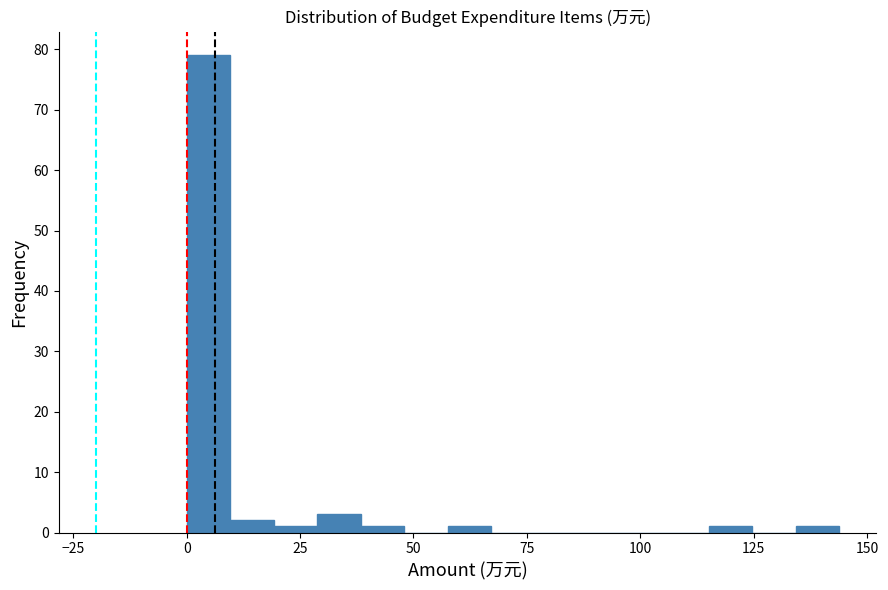

Around what value on the x-axis is the tallest bar? Give the approximate position of its centre, as read against the axis.

5